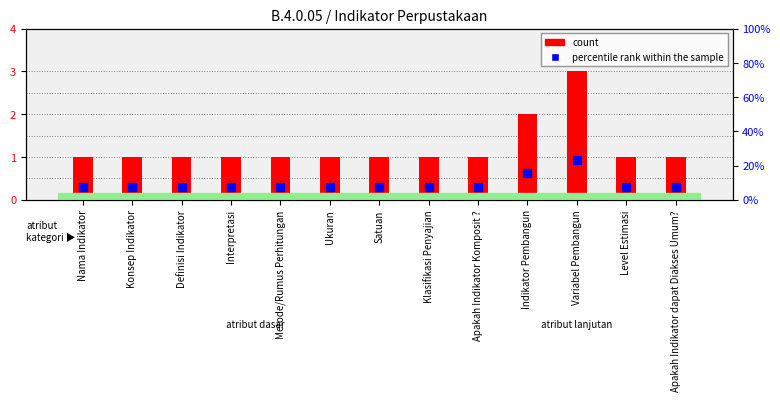

What are all the series names shown in the legend?

count, percentile rank within the sample